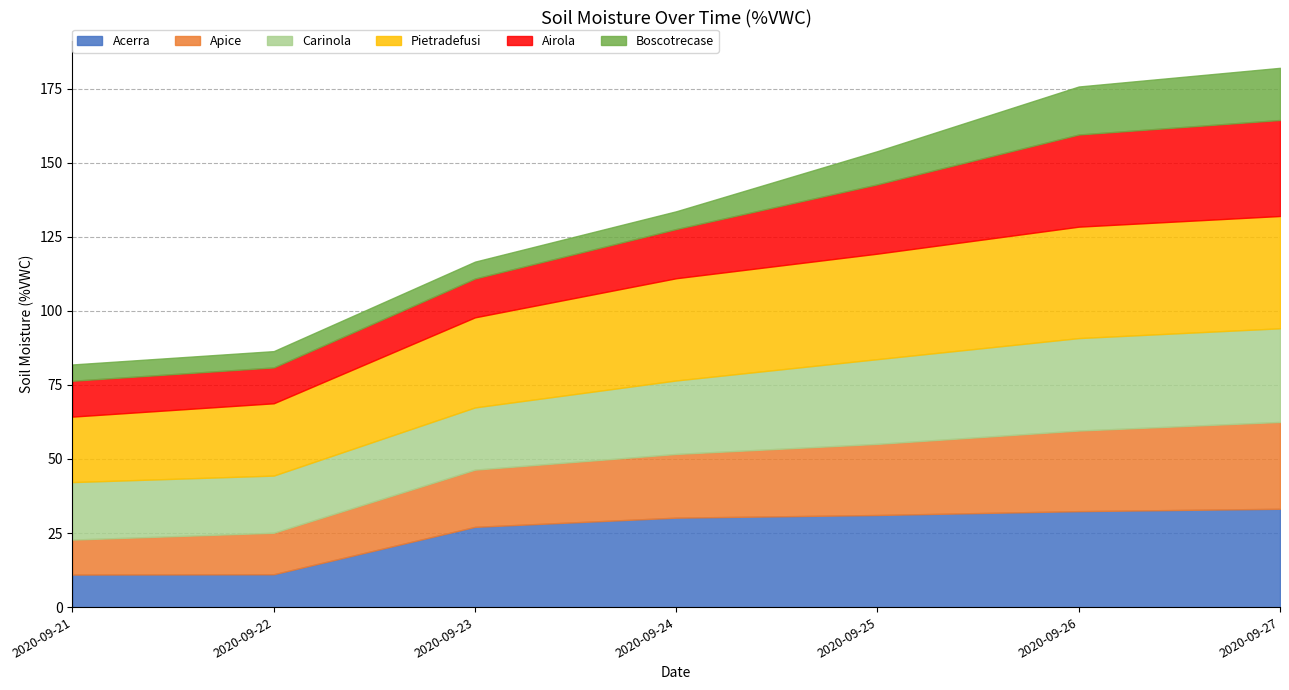

What is the average value of the Apice series?

21.0